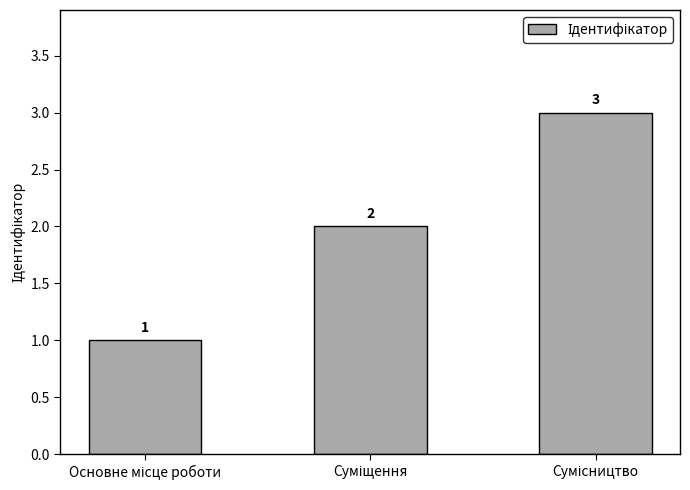

How many values are between 1 and 3?

3